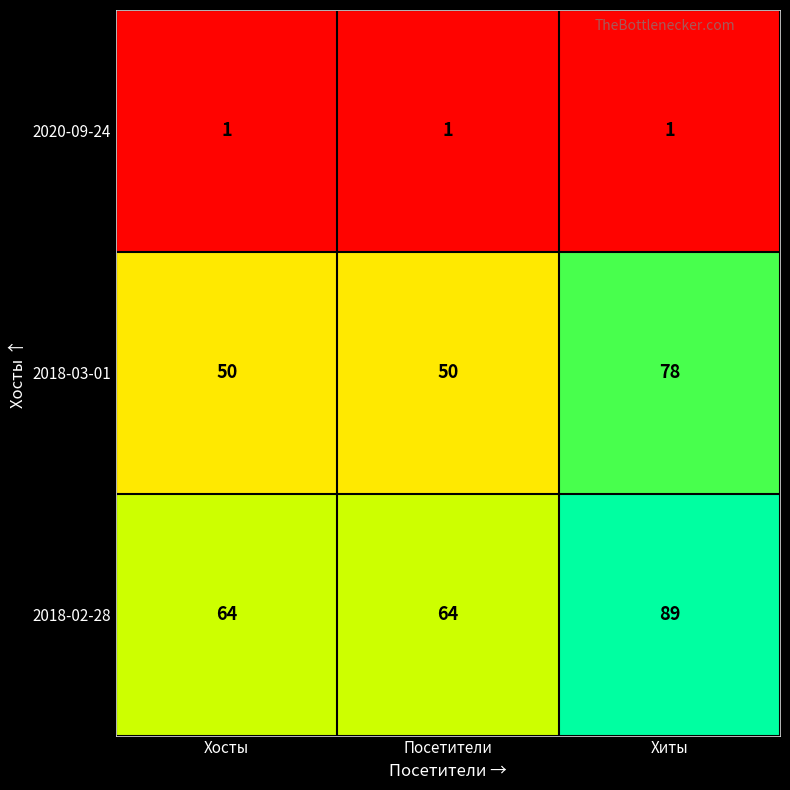

At which label does 2018-03-01 reach its peak?

Хиты